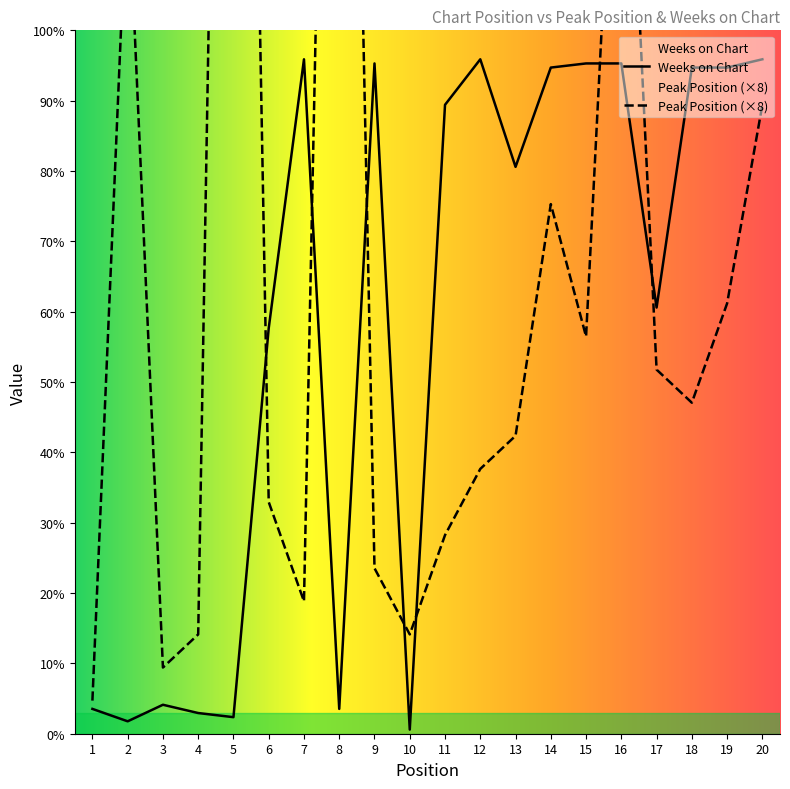

How many interior local valleys does the Peak Position series have?

5